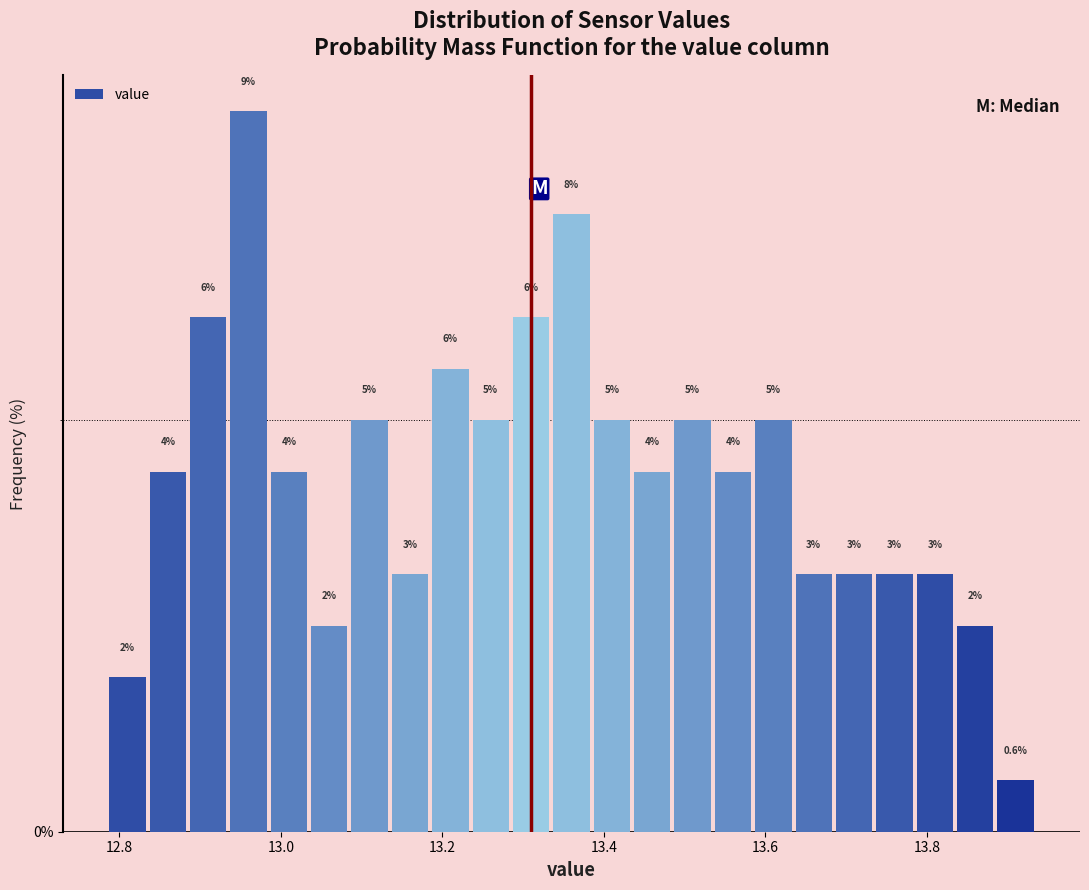

Read against the x-axis, roughly where is the centre of the tallest bar?

12.96